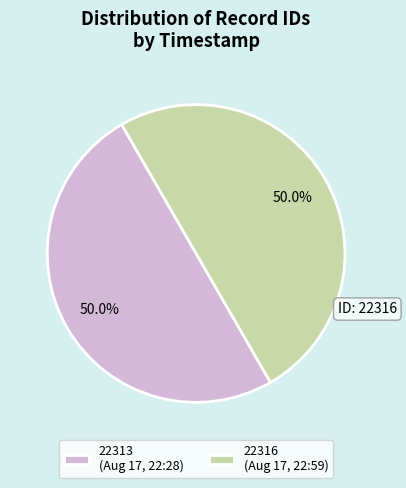

How many segments does this pie chart have?

2